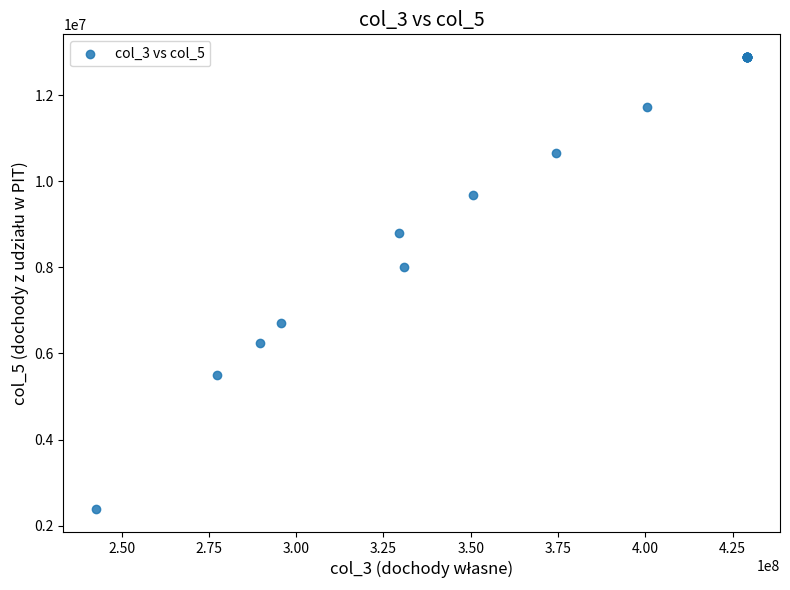

What Y value in the scatter plot is closest to 7632358?

8000000.0